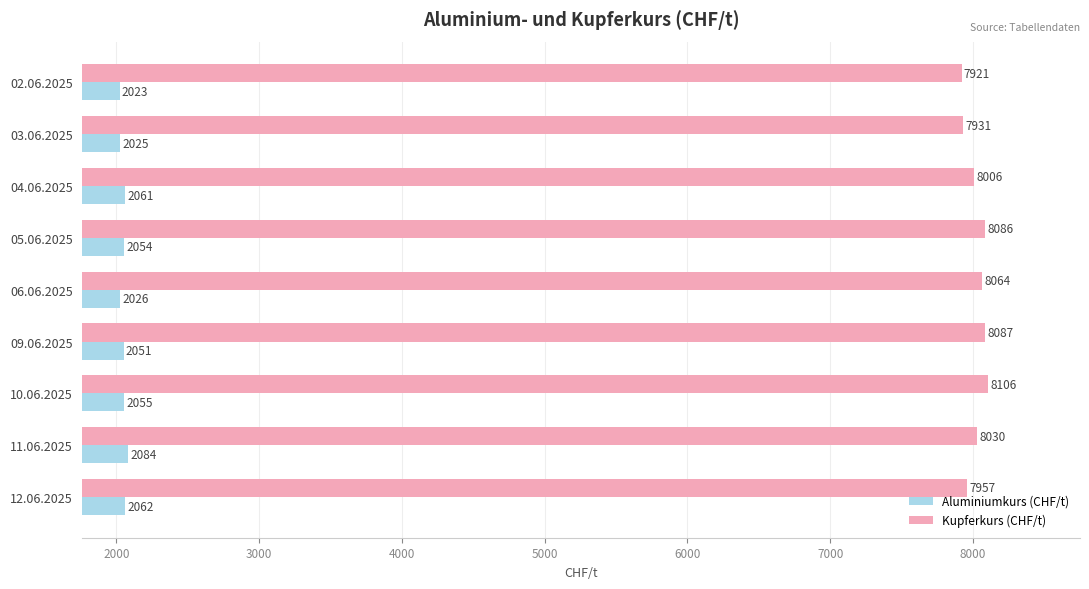

Is it true that Aluminiumkurs (CHF/t) equals 2023 at 02.06.2025?

True